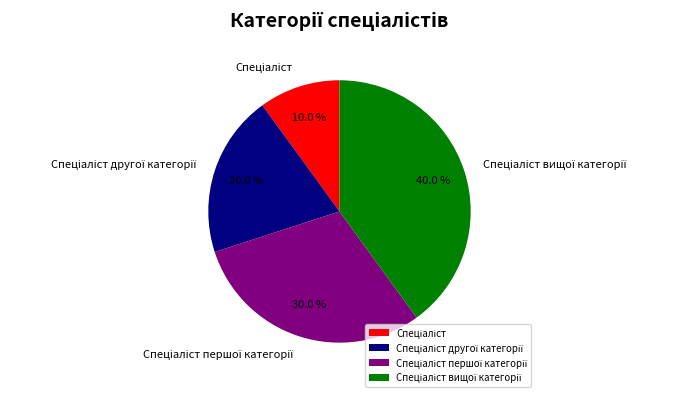

To the nearest percent, what is the difference between the largest and smallest slice percentages?

30%